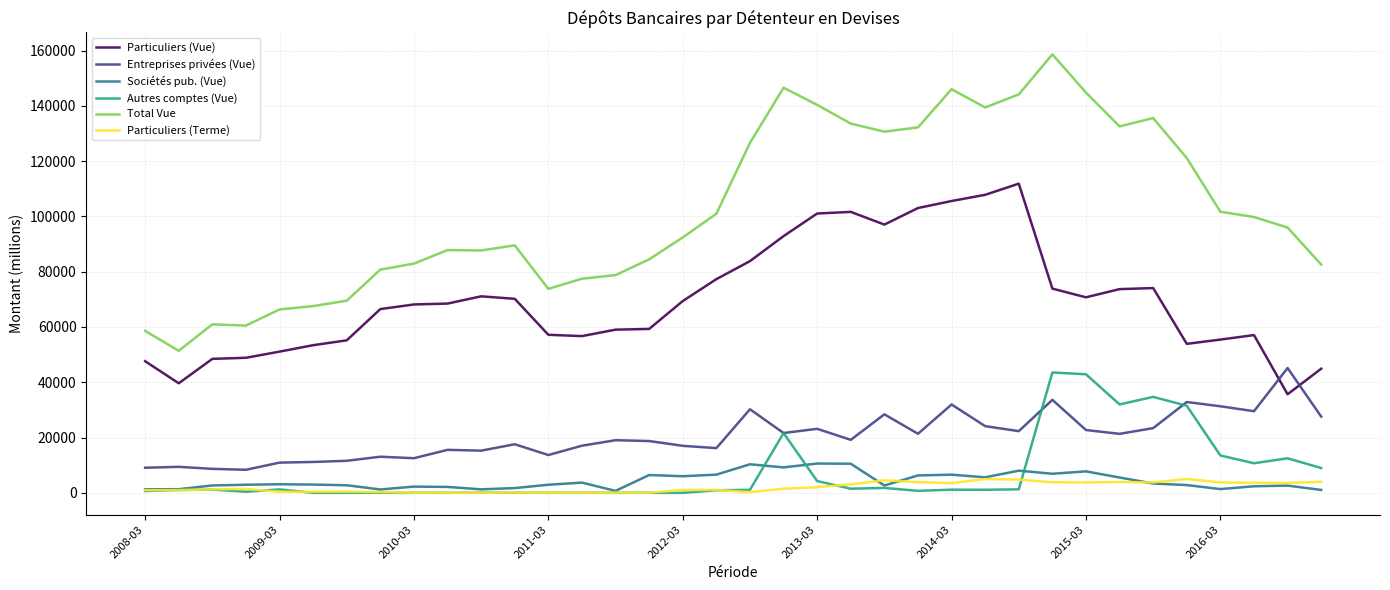

True or false: Sociétés pub. (Vue) and Total Vue cross at least once.

False